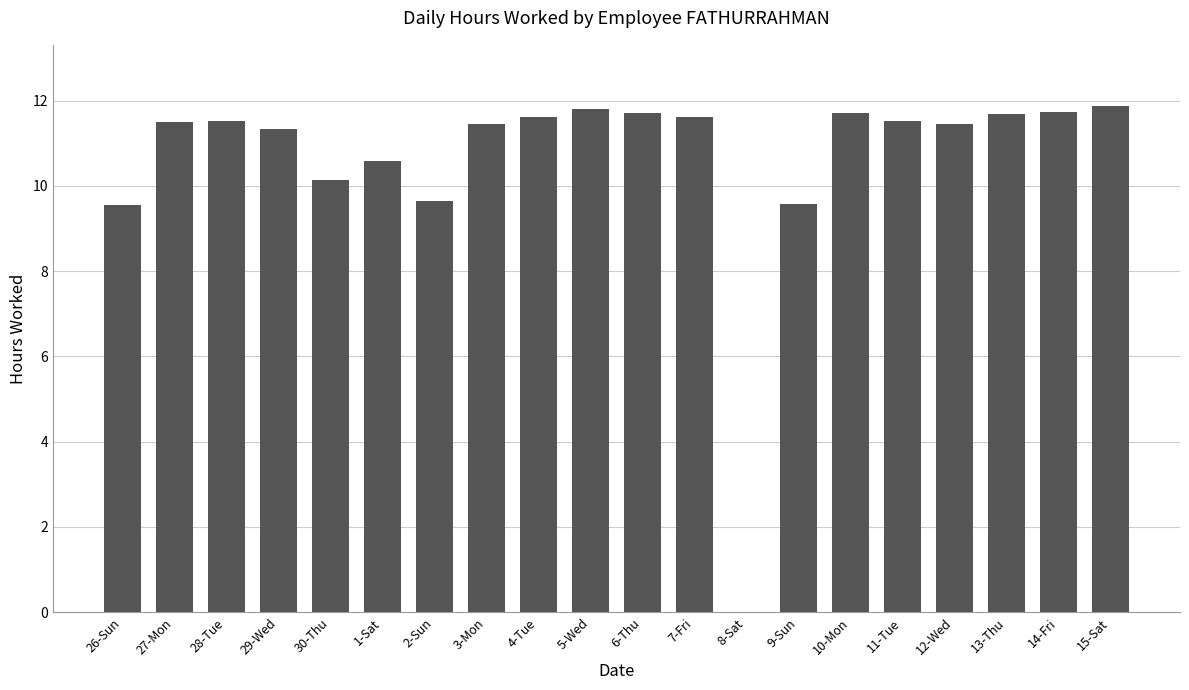

True or false: the data shows 7.0 at 6-Thu.

False